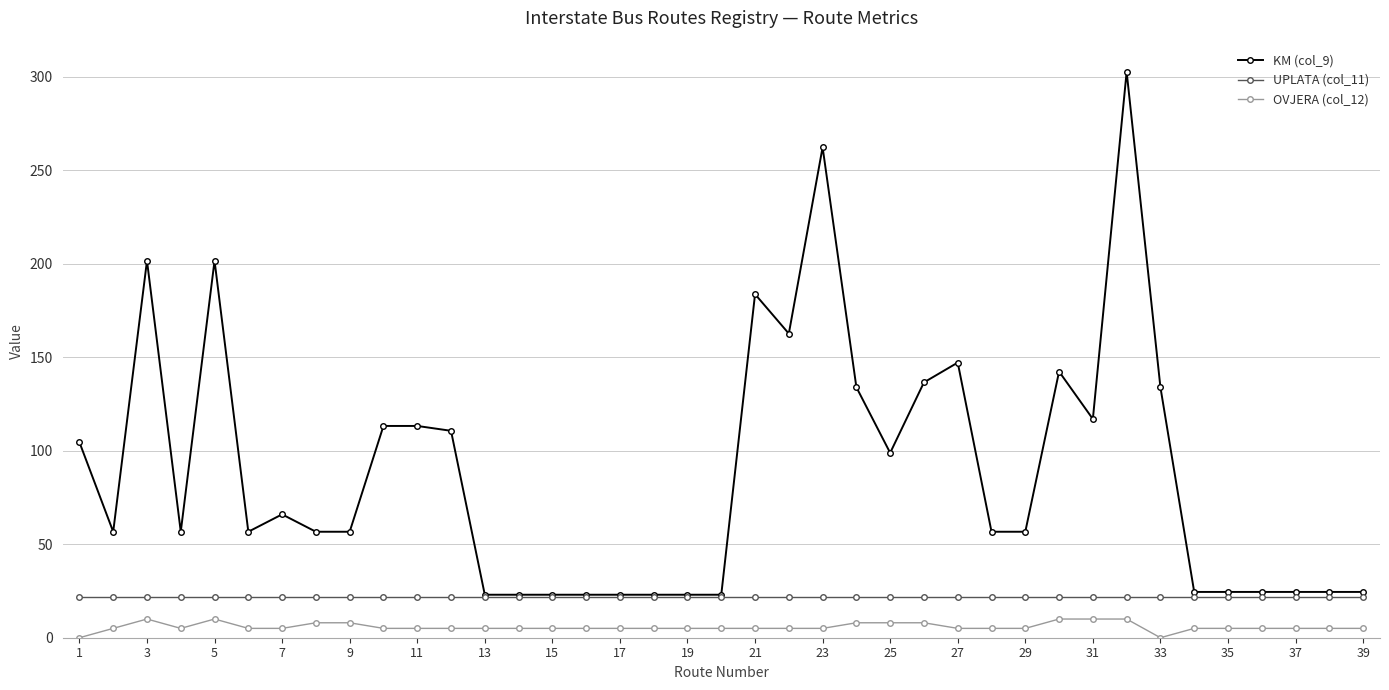

Which series has the largest total across all categories?

KM (col_9)